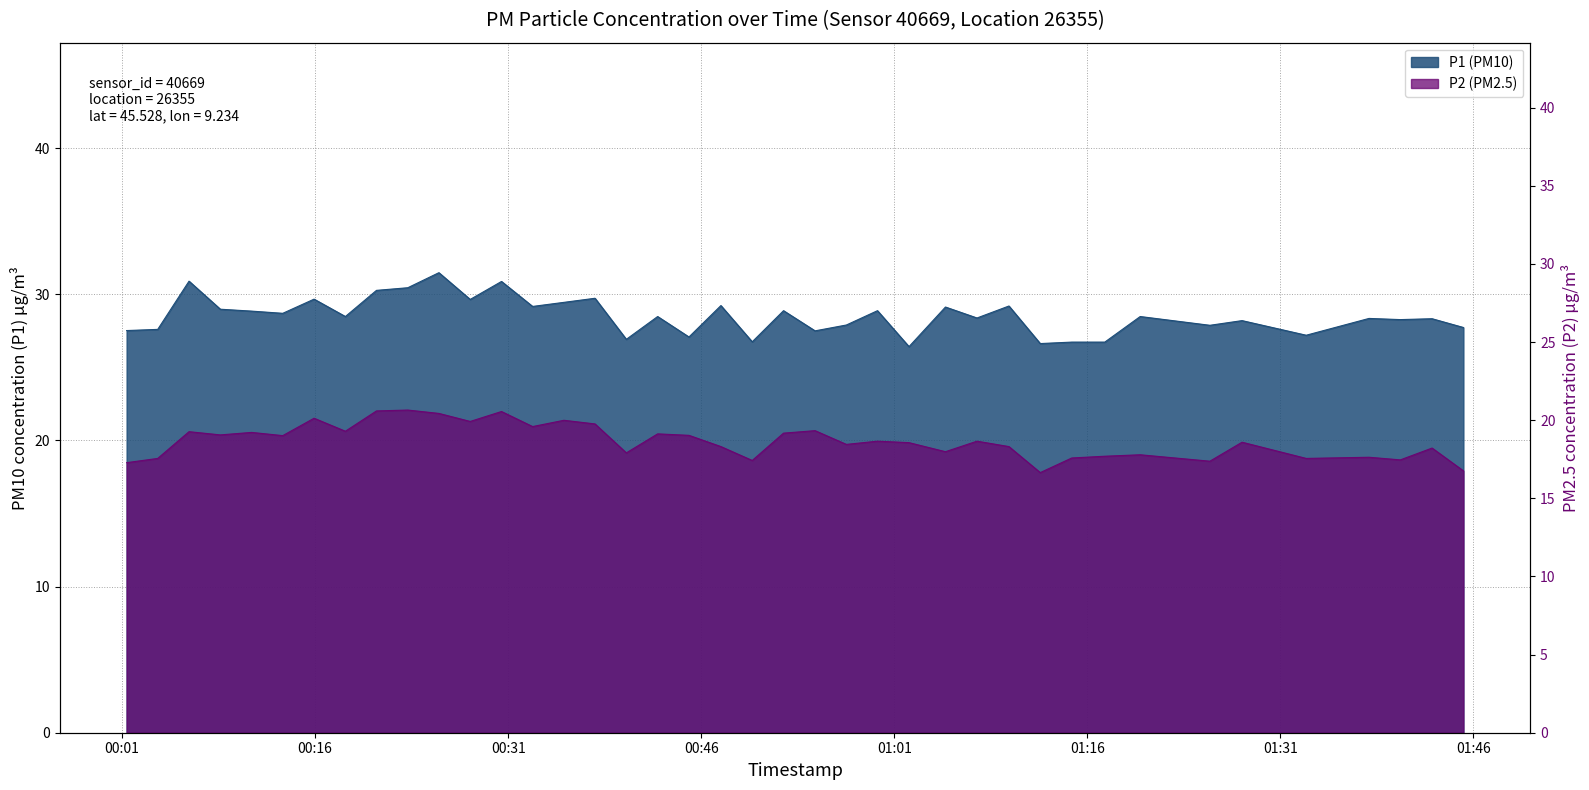

Between 2023-06-04T00:08:38 and 2023-06-04T00:54:51, which series saw the biggest shift?

P1